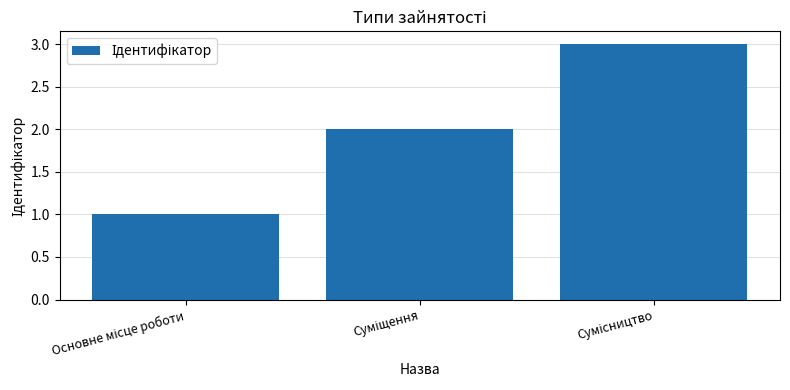

What is the greatest value displayed?

3